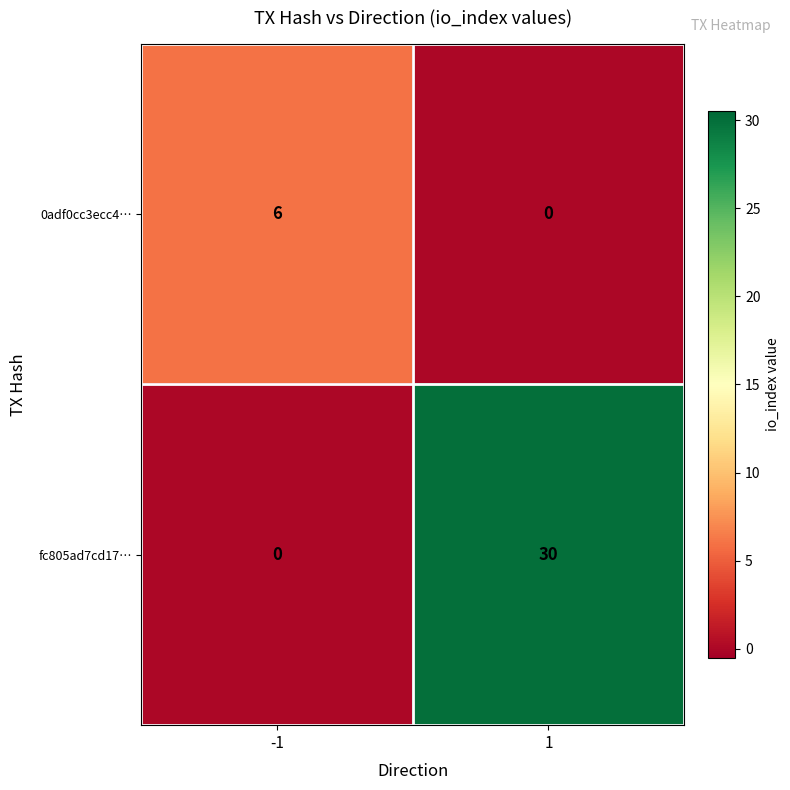

At which category is the sum across all series the highest?

1